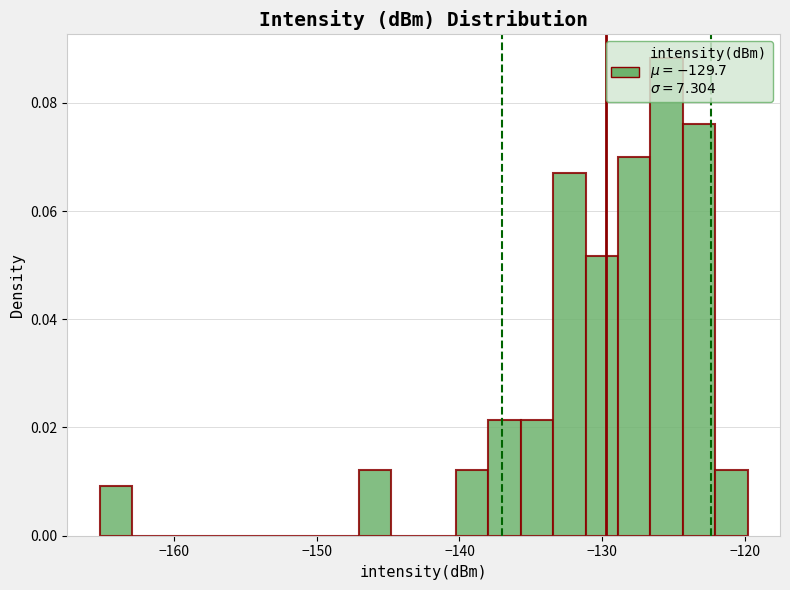

Around what value on the x-axis is the tallest bar? Give the approximate position of its centre, as read against the axis.

-126